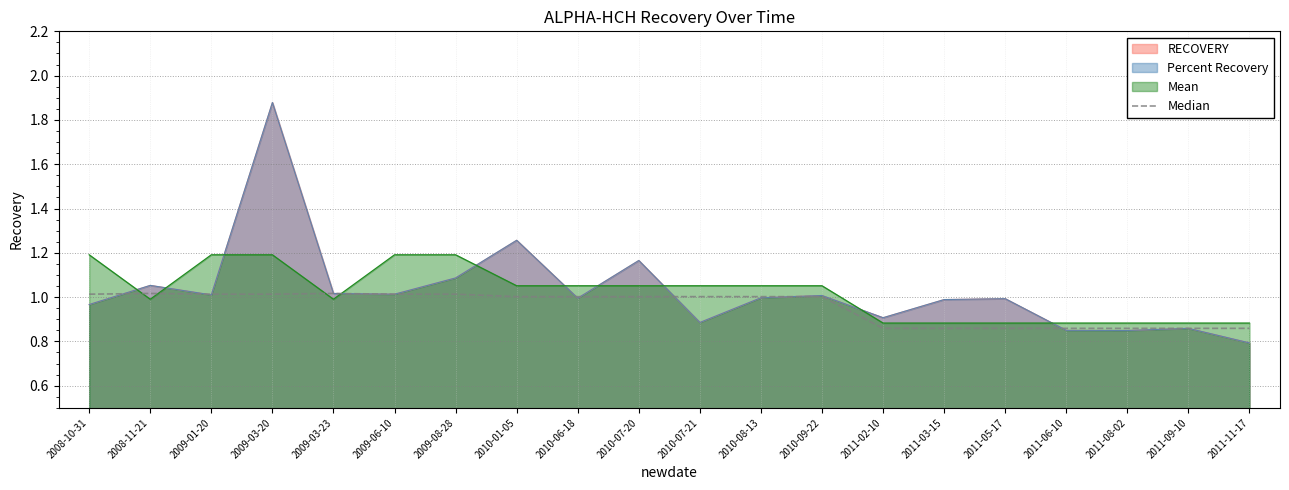

Where is the first local maximum?

2008-11-21